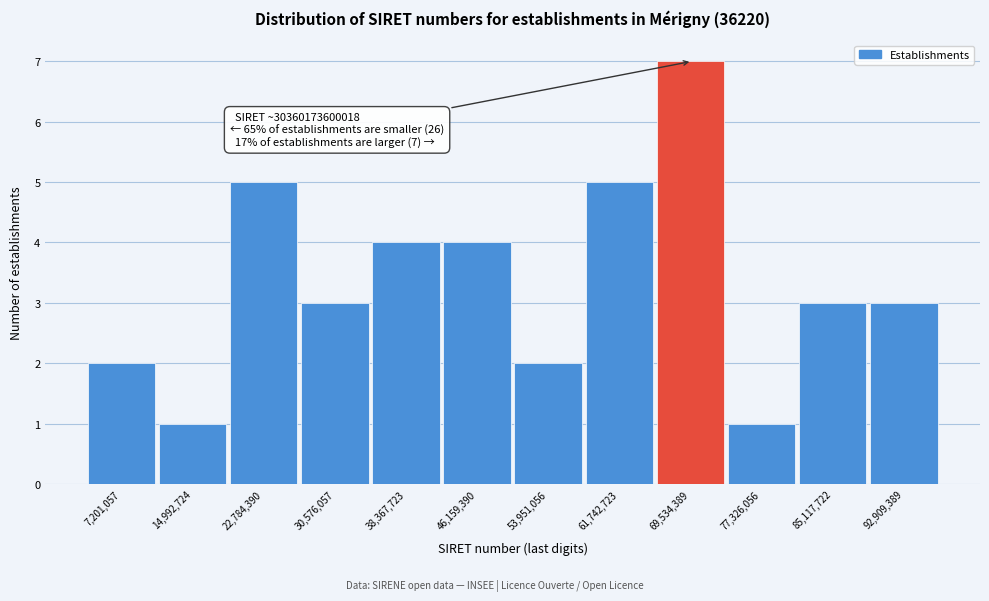

Which range on the x-axis has the tallest bar?

66000000 to 74000000